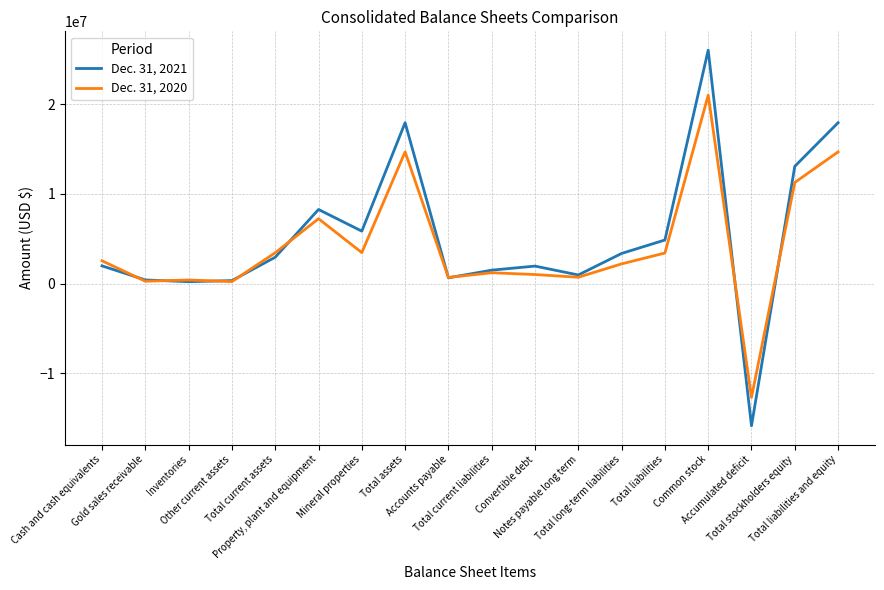

Rank the series by their average value, from highest to lowest.

Dec. 31, 2021, Dec. 31, 2020